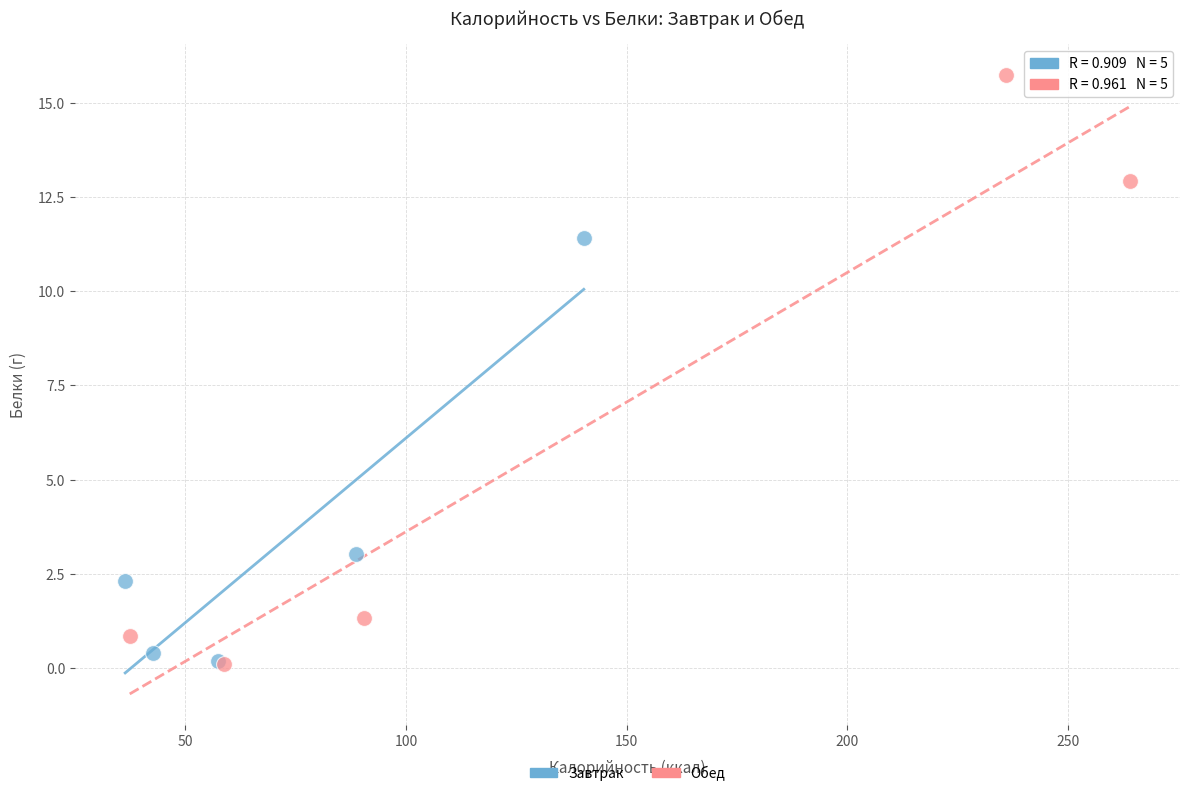

Which series has the widest spread of Y values?

Обед